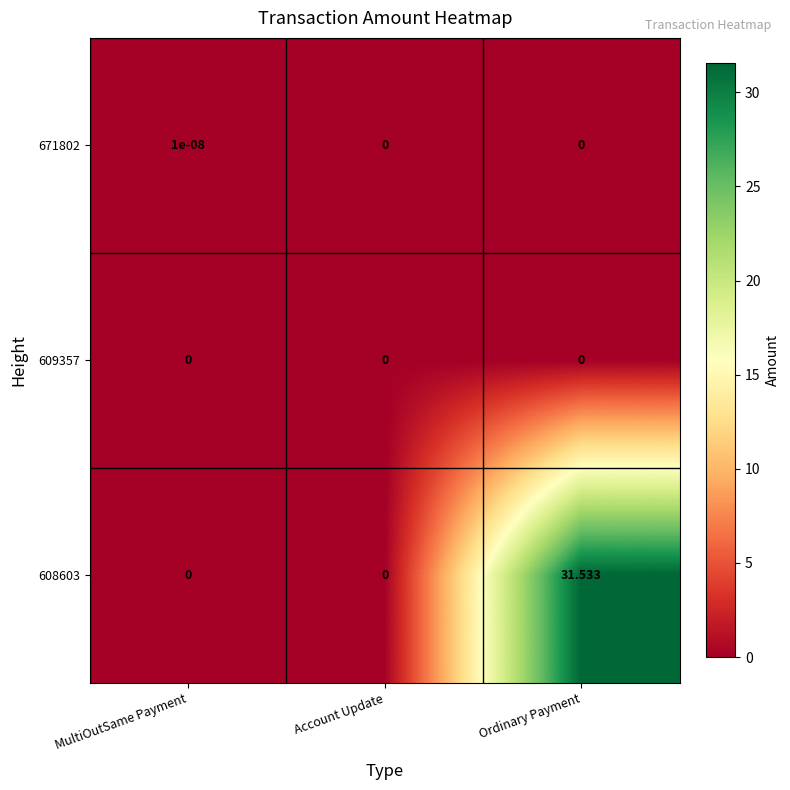

Which label corresponds to the largest value in the chart?

Ordinary Payment